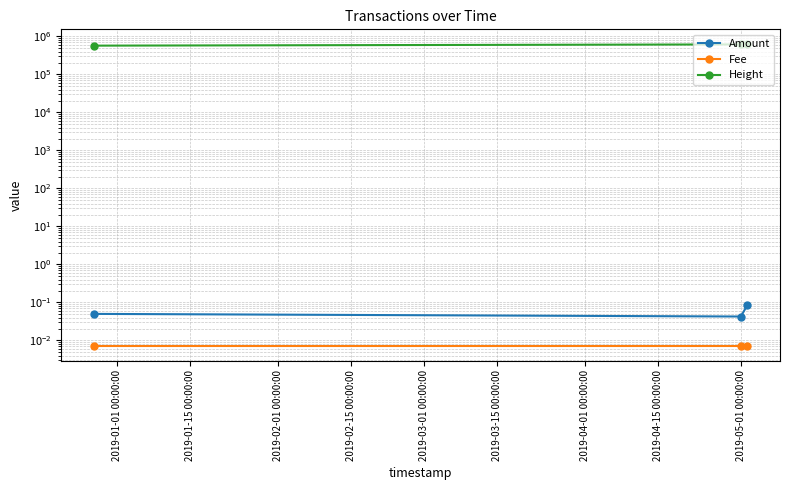

What is the difference between the highest and lowest values at 2019-01-01 00:00:00?

571312.0